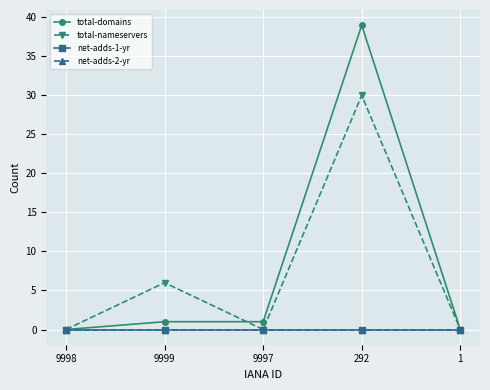

What is the label of the 1st point from the right?

1